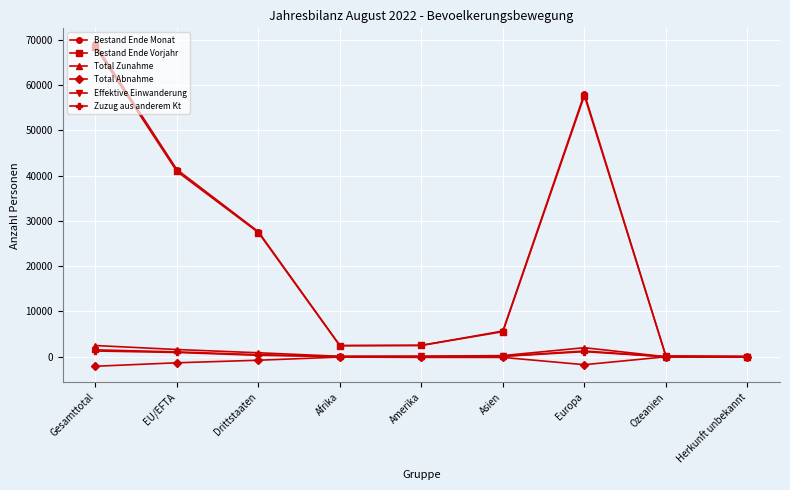

True or false: Bestand Ende Vorjahr has more than 2 points higher than both neighbors.

False